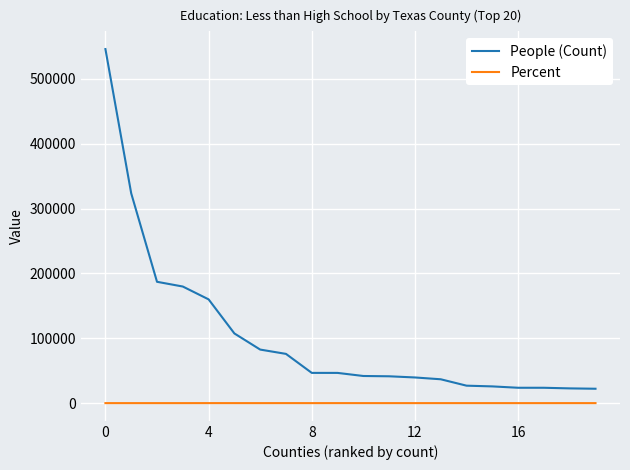

What is the difference between the maximum and minimum values in the Percent series?

26.7